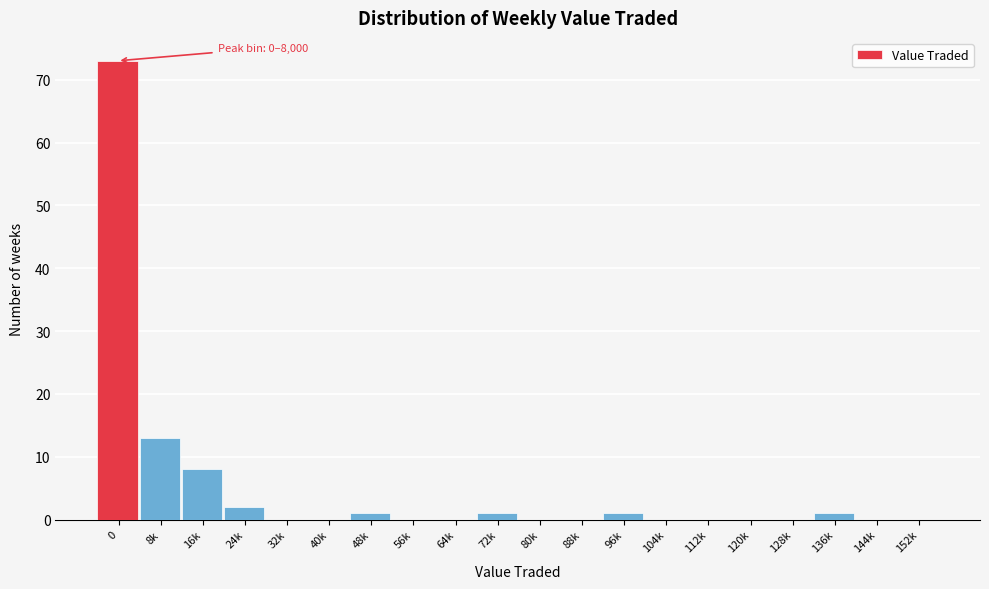

Reading right to left, list all the values displayed in this chart.

152k=0	144k=0	136k=1	128k=0	120k=0	112k=0	104k=0	96k=1	88k=0	80k=0	72k=1	64k=0	56k=0	48k=1	40k=0	32k=0	24k=2	16k=8	8k=13	0=73